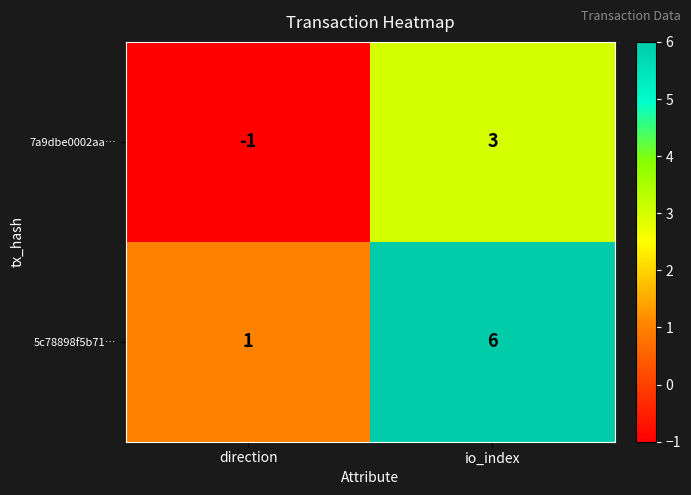

True or false: 7a9dbe0002aa… has a value of 3 at io_index.

True